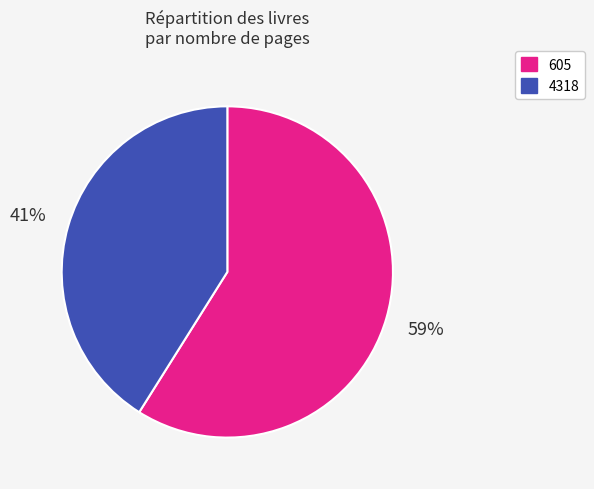

Do 605 and 4318 together represent more than half of the pie?

Yes